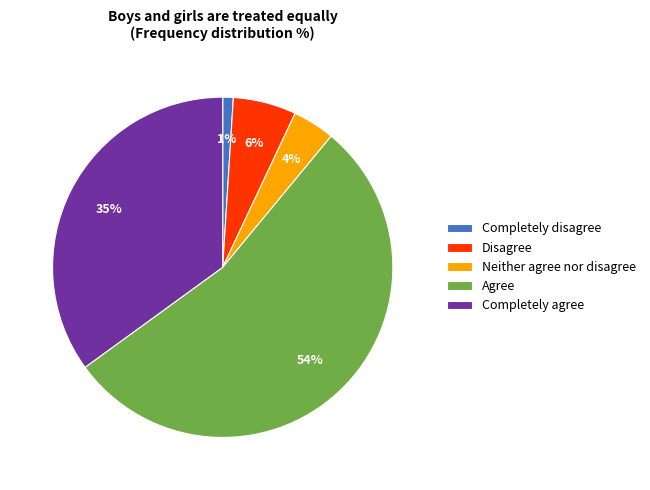

Approximately how many times larger is the value at Neither agree nor disagree compared to Disagree?

0.7